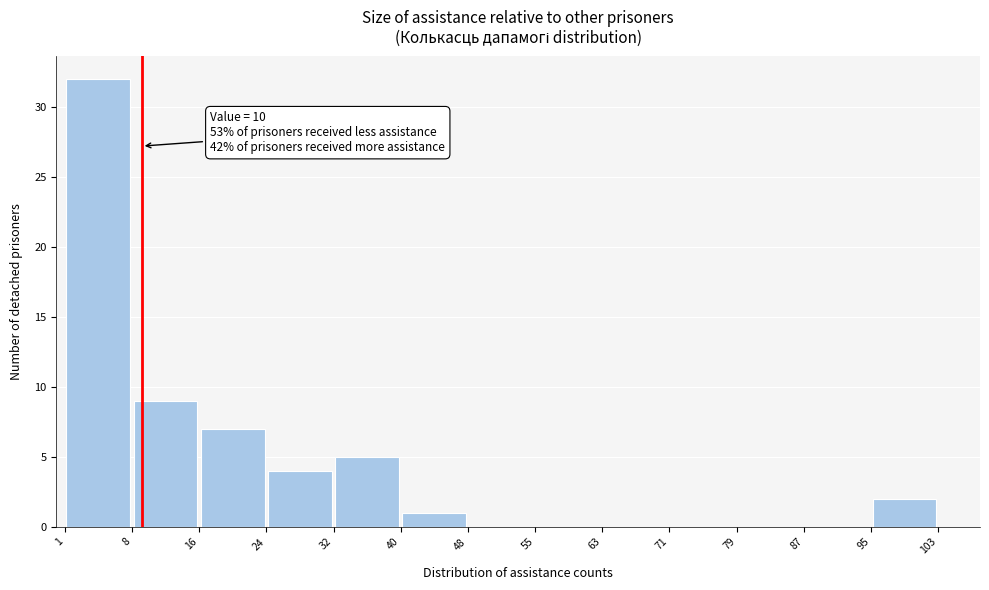

Which range on the x-axis has the tallest bar?

1 to 8